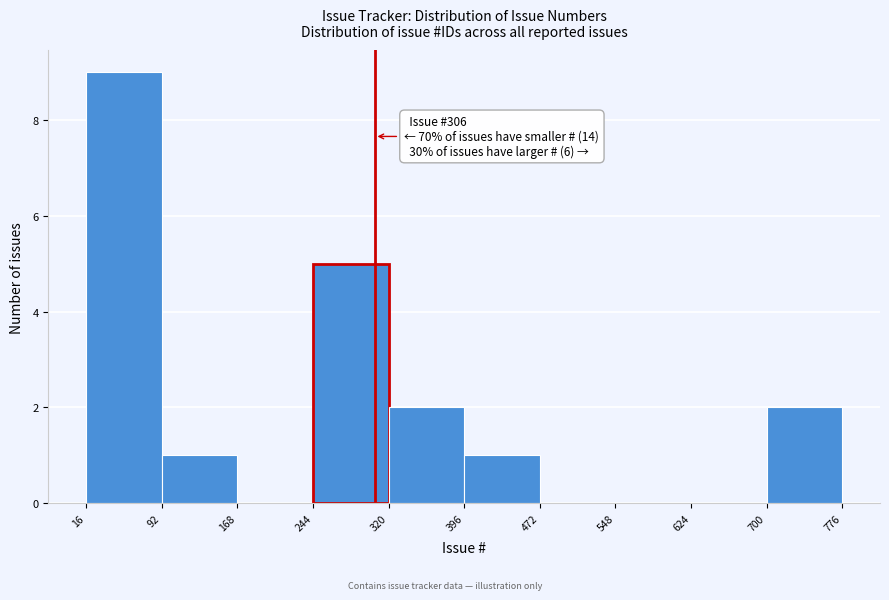

Which range on the x-axis has the tallest bar?

16 to 92